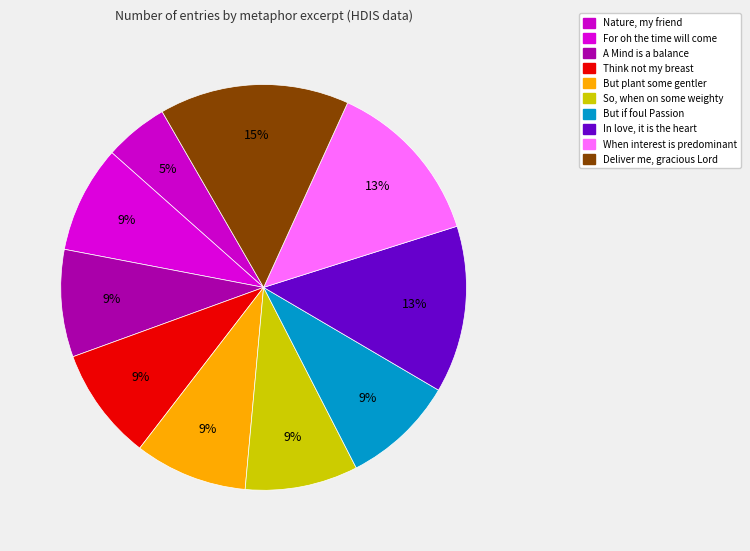

Between When interest is predominant and A Mind is a balance, which is larger?

When interest is predominant